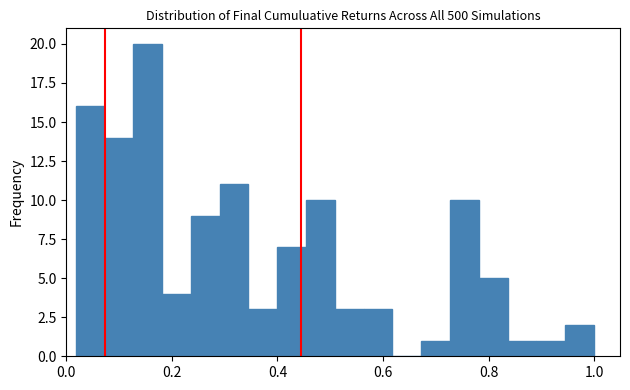

Around what value on the x-axis is the tallest bar? Give the approximate position of its centre, as read against the axis.

0.16